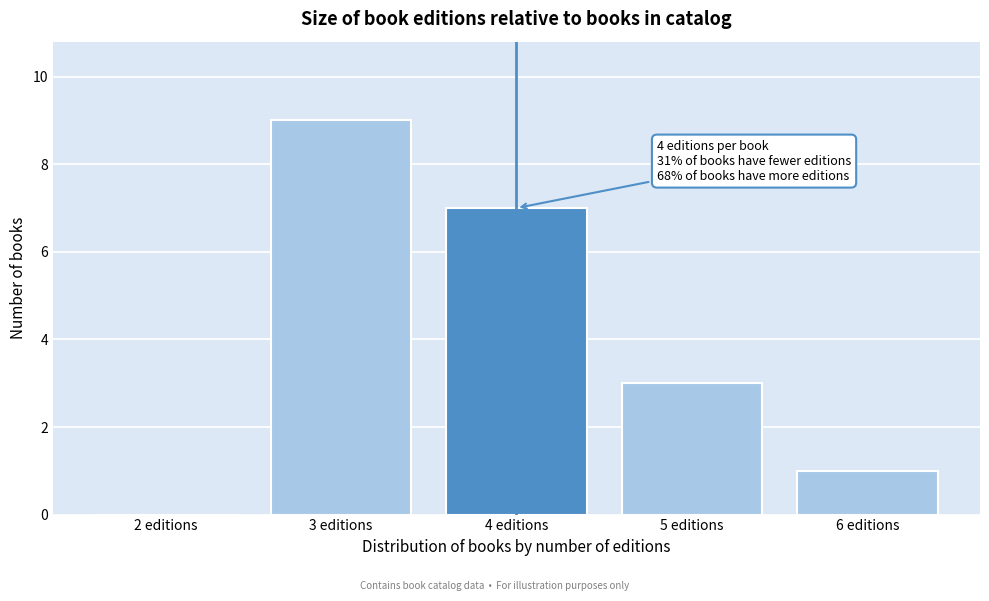

Over which range of the x-axis is the bar tallest?

2.5 to 3.5